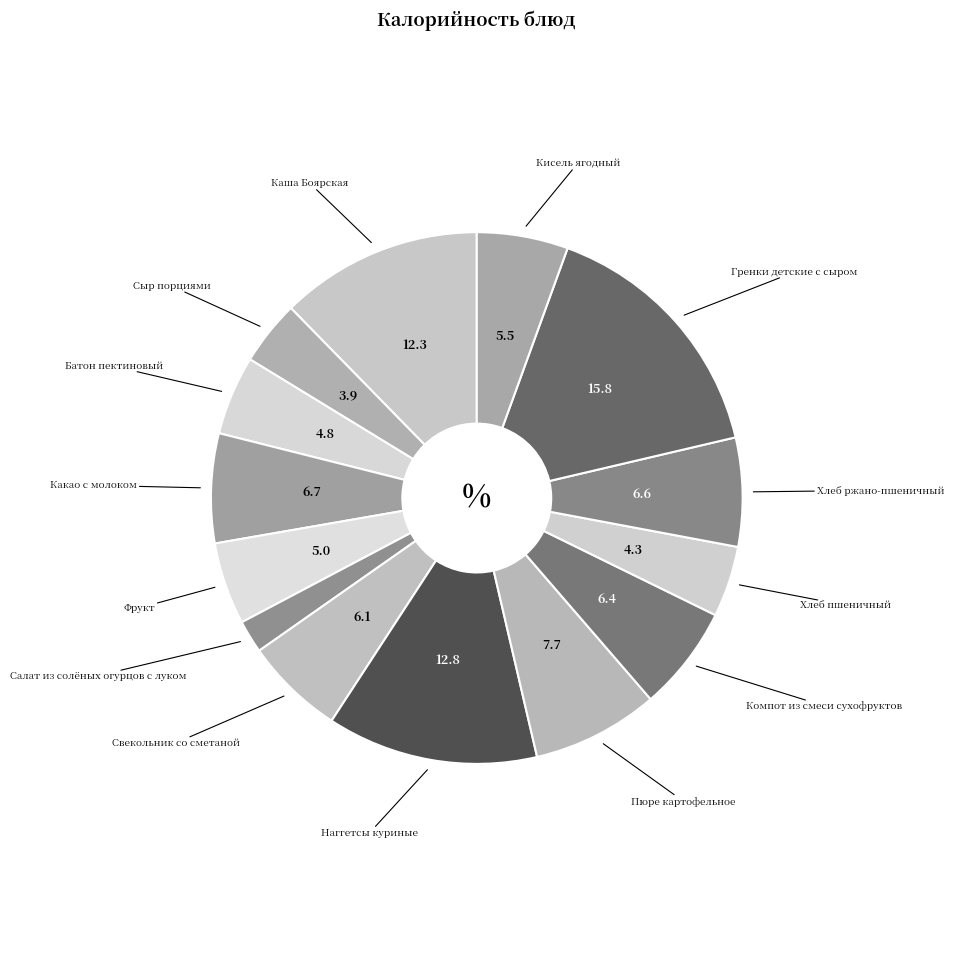

How many segments does this pie chart have?

14